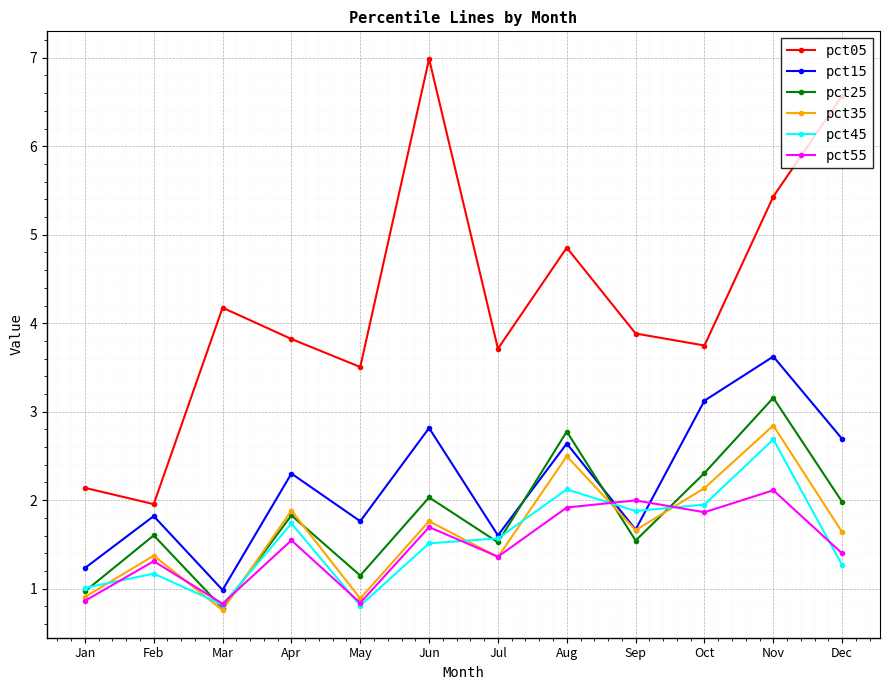

Which series changed the most between Feb and Apr?

pct05